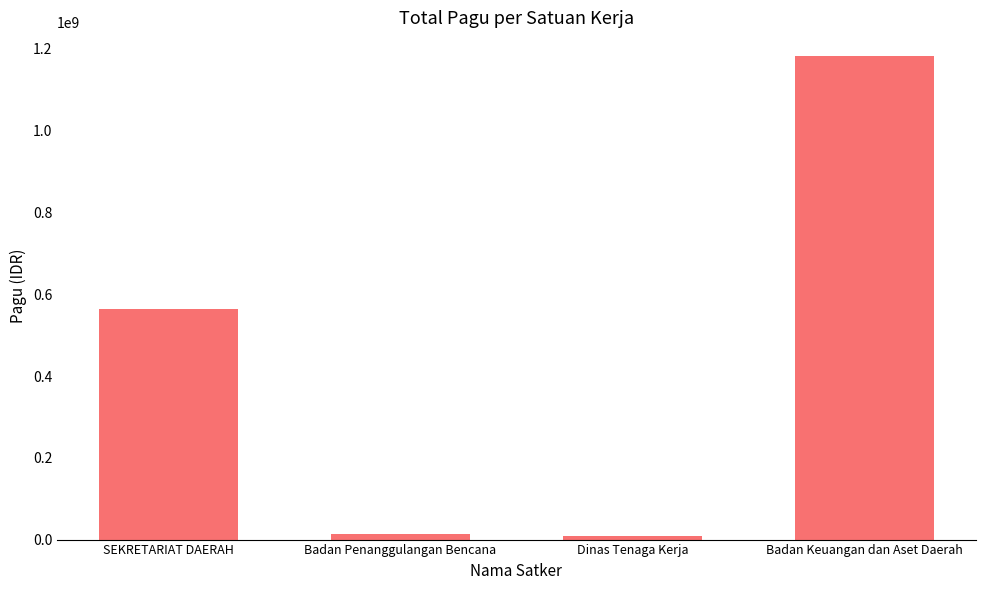

True or false: the data shows 1836388026 at Badan Keuangan dan Aset Daerah.

False